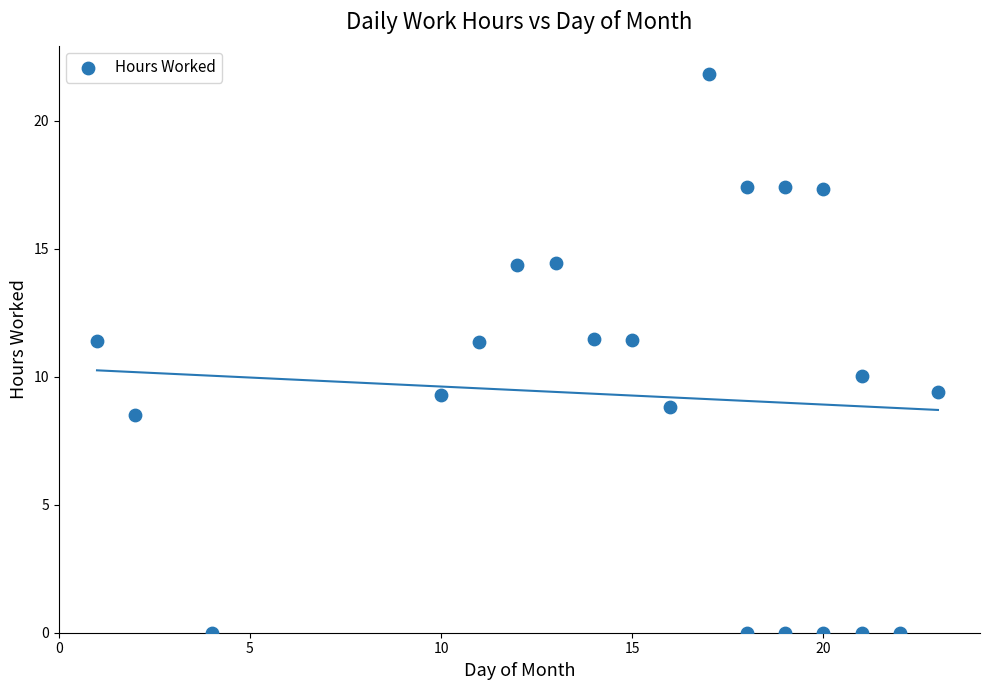

What is the range of Y values (max minus min)?

21.9